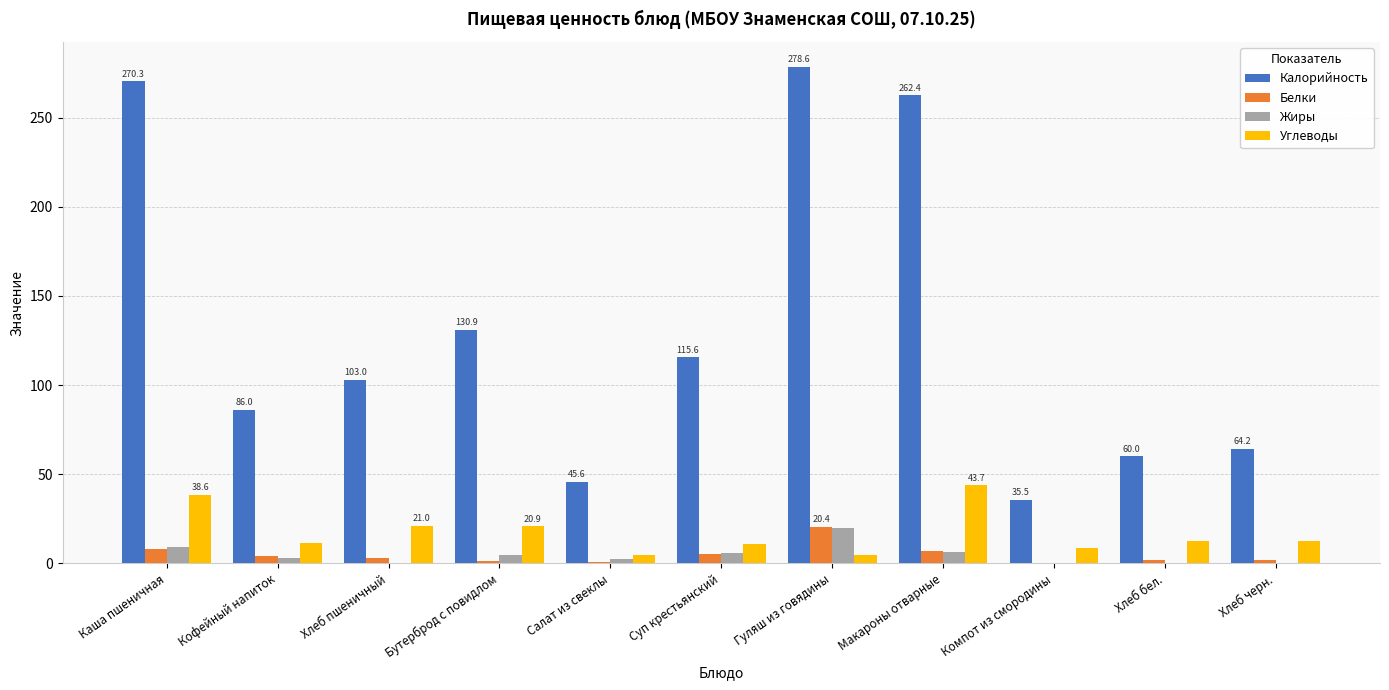

Does the chart contain stacked bars?

No